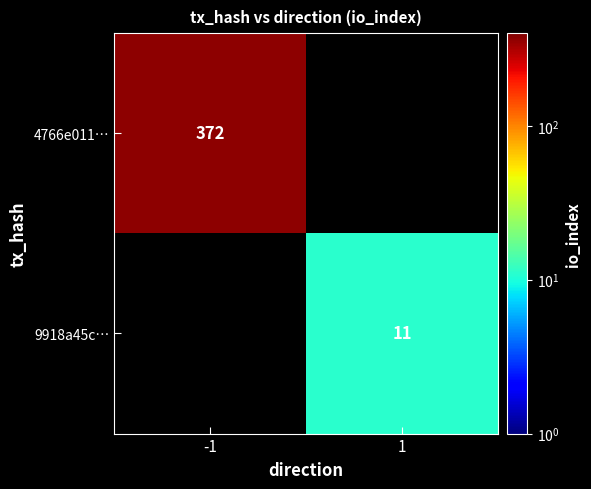

Count the number of data series in this chart.

2